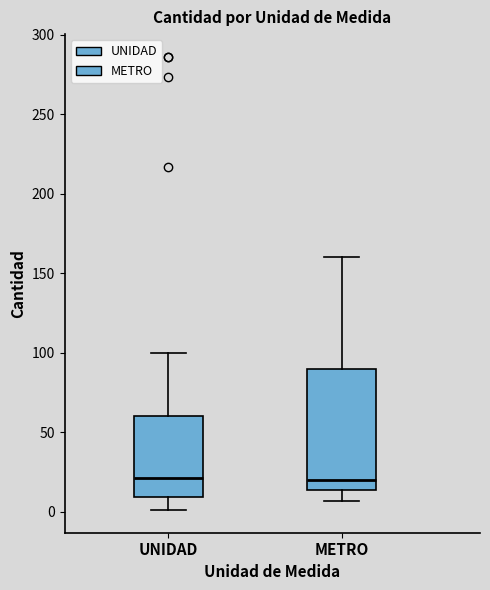

Which box is the tallest, from its lower edge to its upper edge?

METRO